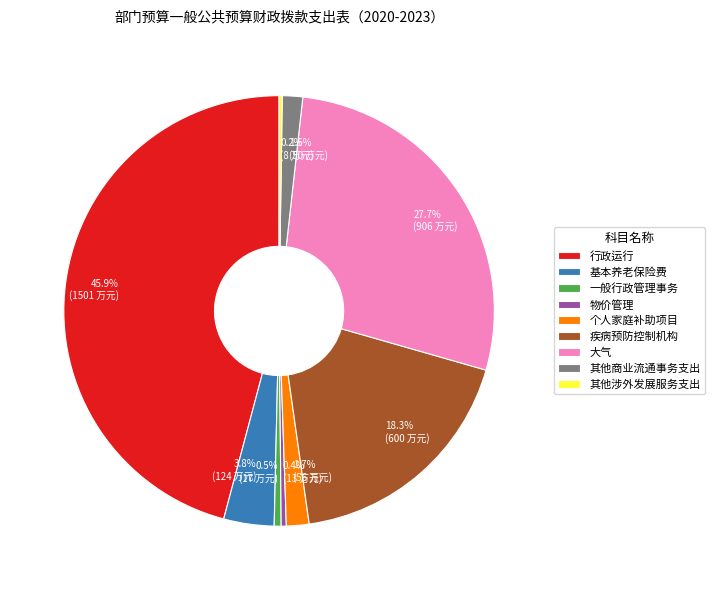

What portion of the pie excludes 疾病预防控制机构?

81.7%